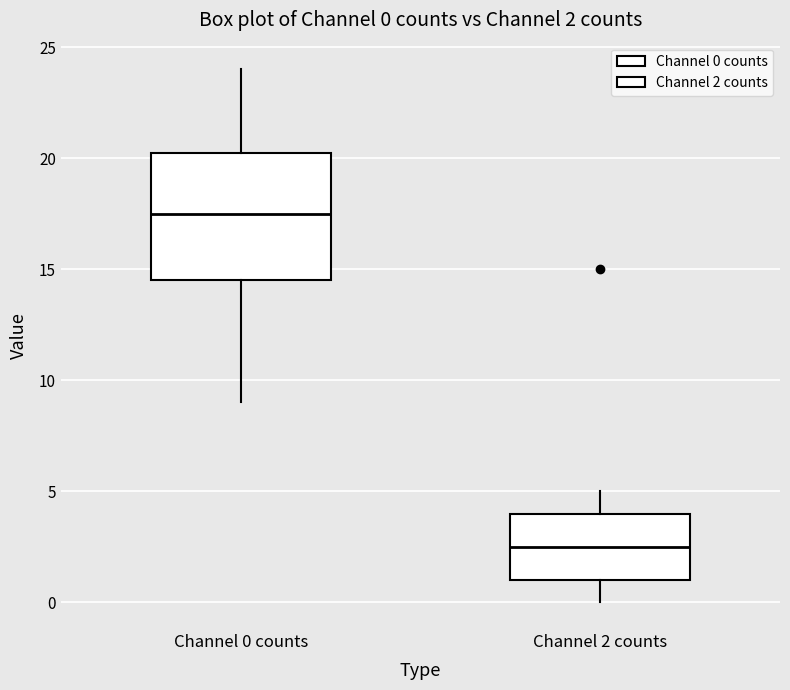

Which box is the tallest, from its lower edge to its upper edge?

Channel 0 counts